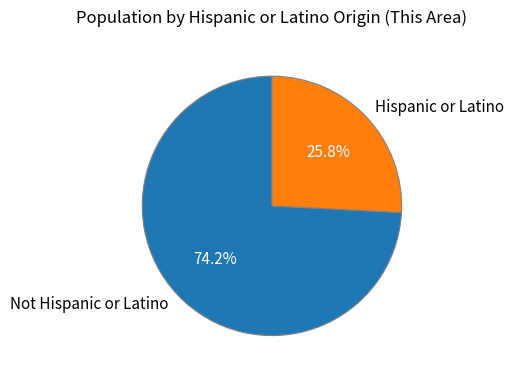

How many segments does this pie chart have?

2